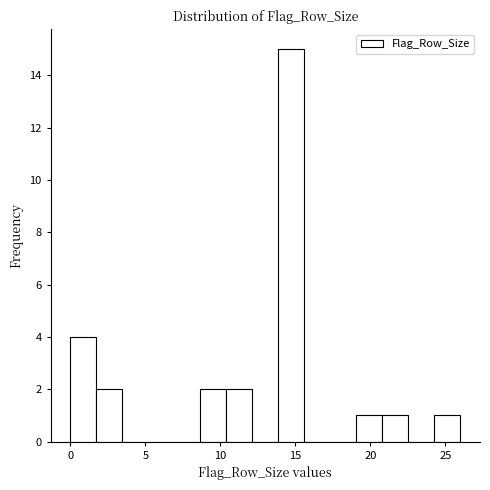

Around what value on the x-axis is the tallest bar? Give the approximate position of its centre, as read against the axis.

14.5